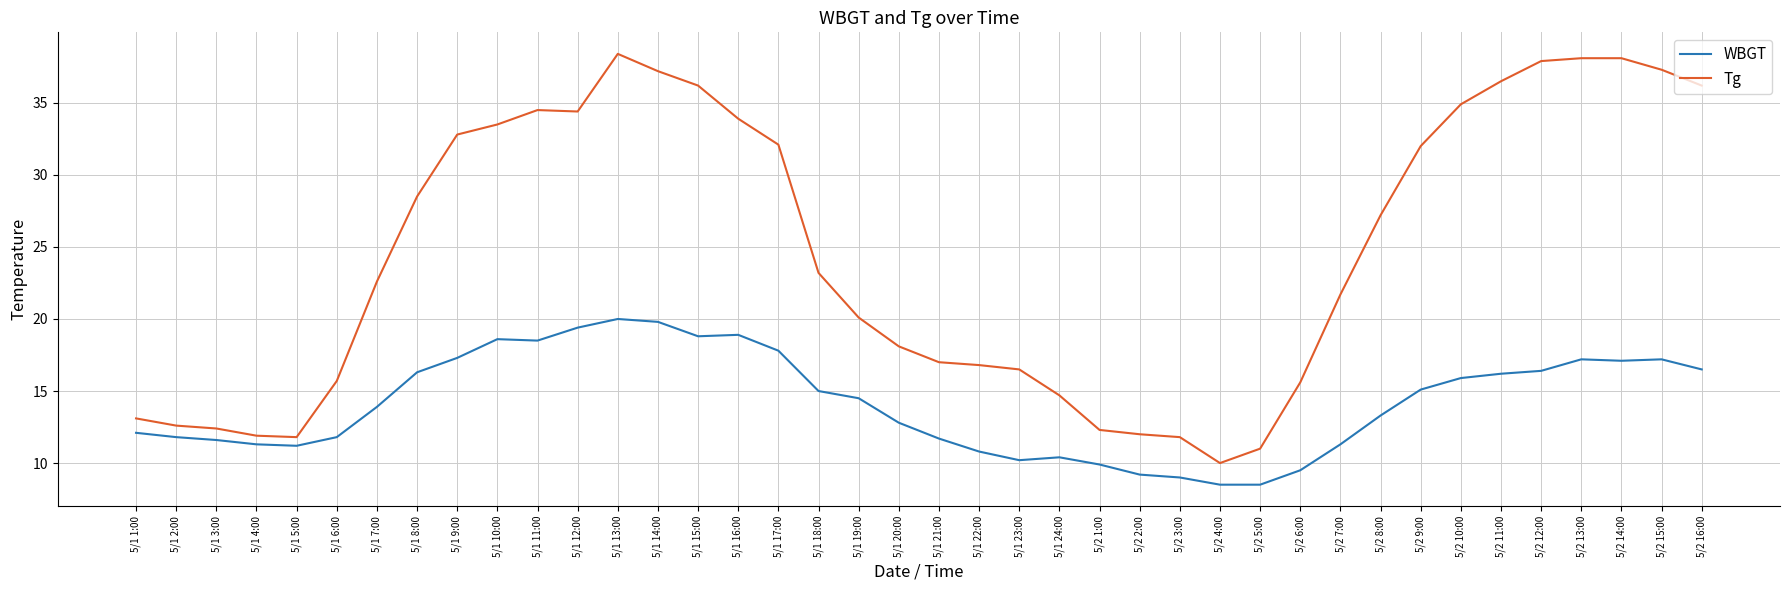

How many lines are shown in the chart?

2